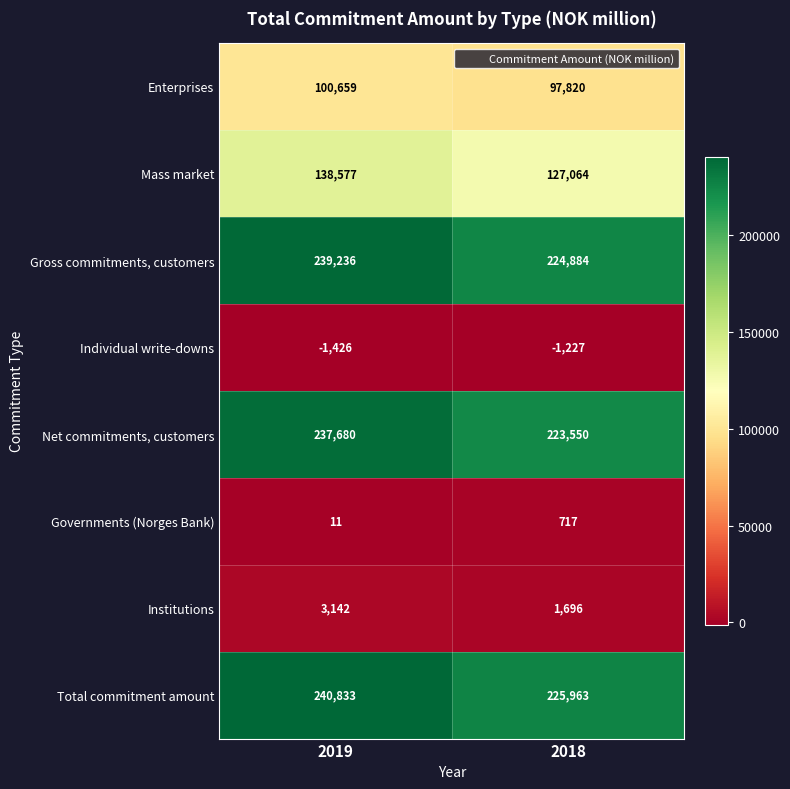

At which label is Governments (Norges Bank) closest to 364?

2019